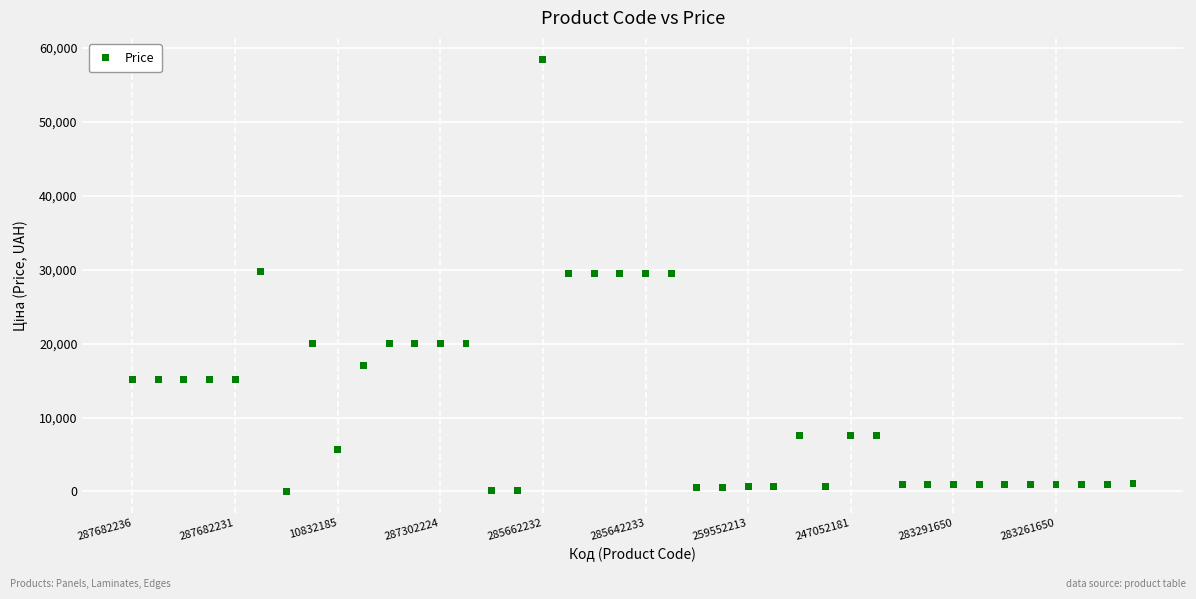

What is the range of Y values (max minus min)?

58394.5